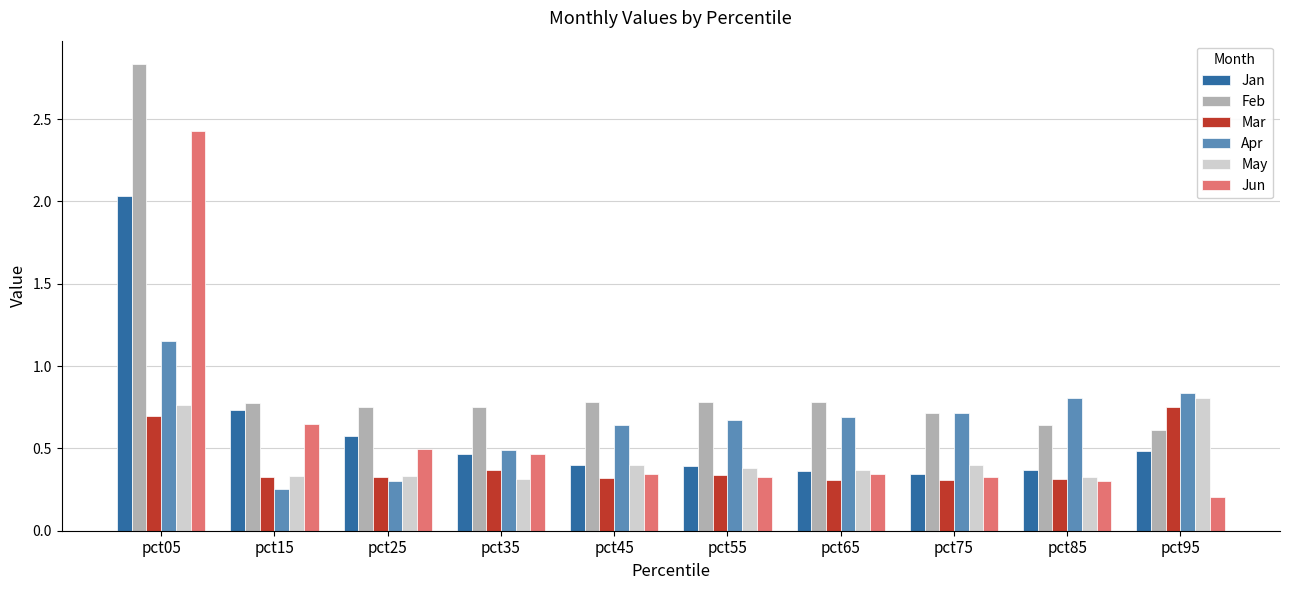

At which category does the chart reach its peak across all series?

pct05